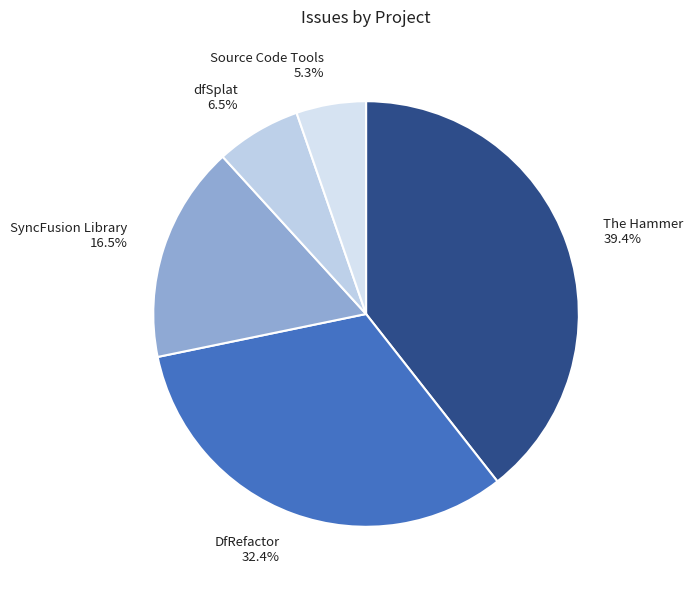

To the nearest percent, what is the difference between the largest and smallest slice percentages?

34%